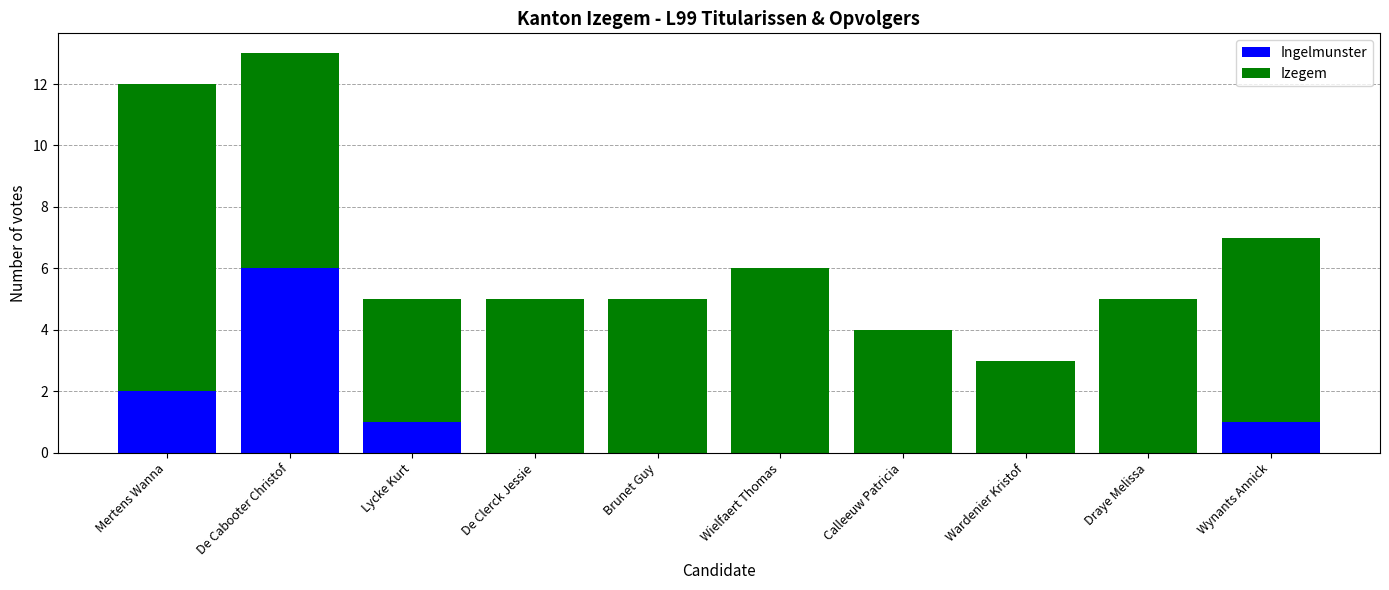

What is the highest value of the Ingelmunster series?

6